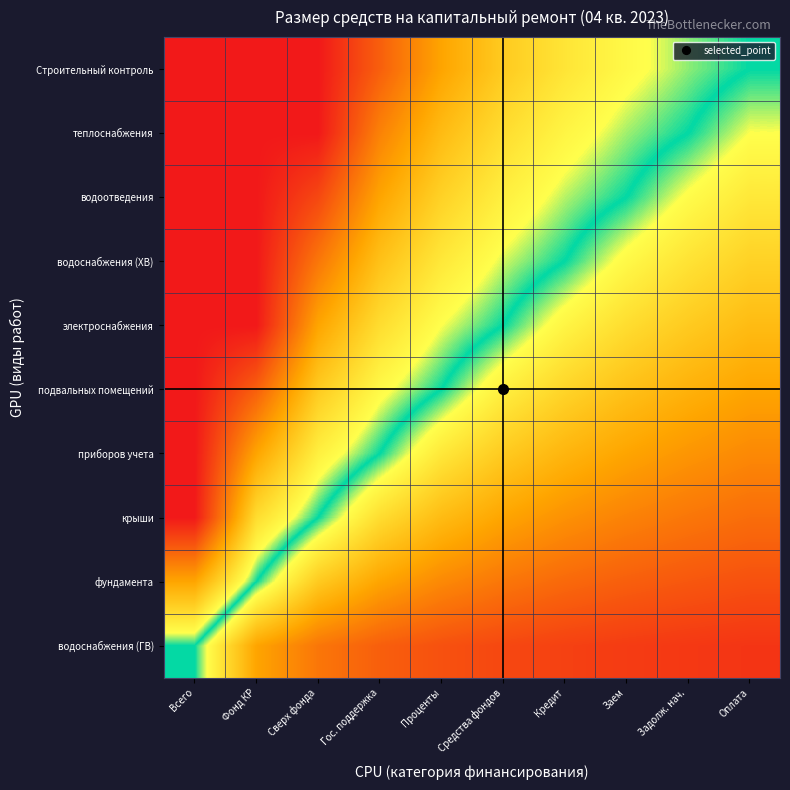

At Проценты, list the series in order from largest to smallest.

водоснабжения (ГВ), фундамента, крыши, приборов учета, подвальных помещений, электроснабжения, водоснабжения (ХВ), водоотведения, теплоснабжения, Строительный контроль